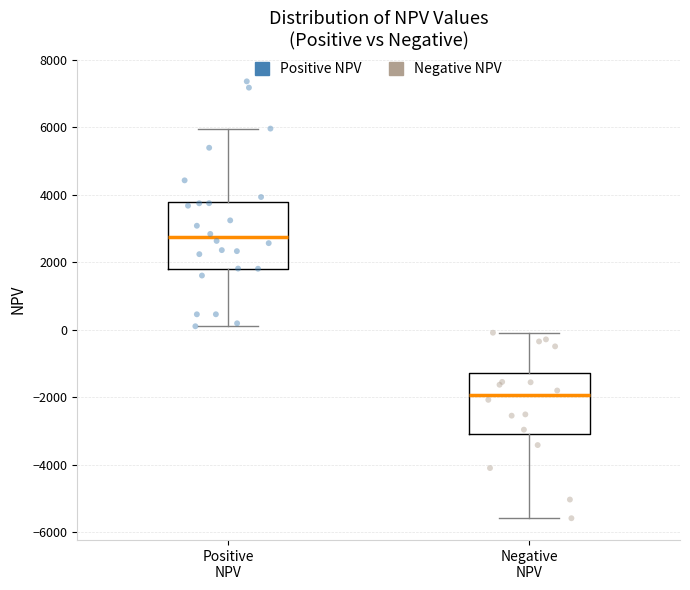

Reading left to right, transcribe this box plot: for each box, give where its median line is, the range the box spans, and where its two whiskers end, as read against the y-axis. The values are not printed on the chart, so give them approximately, as read against the axis.

Positive NPV: median 2800, box 1800 to 3800, whiskers 200 to 6000
Negative NPV: median -2000, box -3000 to -1200, whiskers -5600 to 0